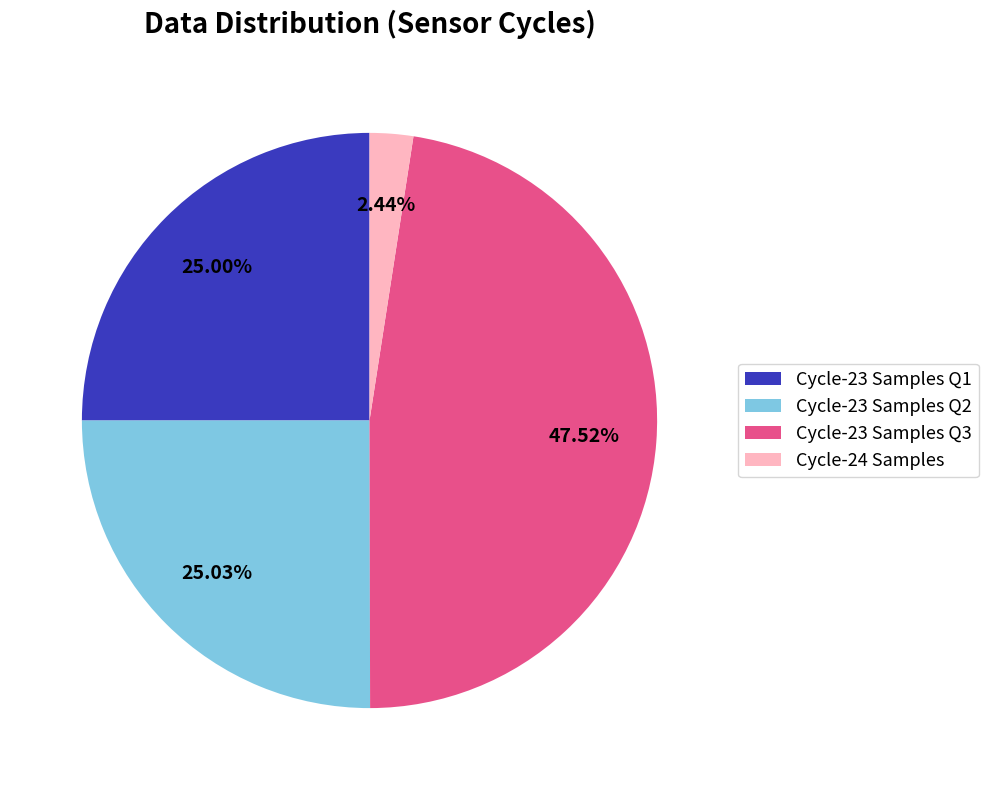

Is there any slice that represents more than half of the pie?

No